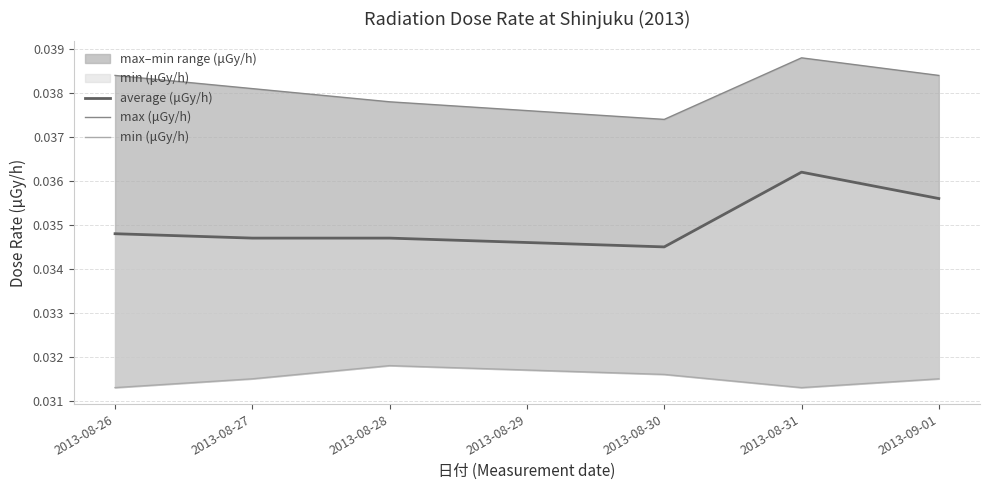

What position from the right is 2013-09-01?

1